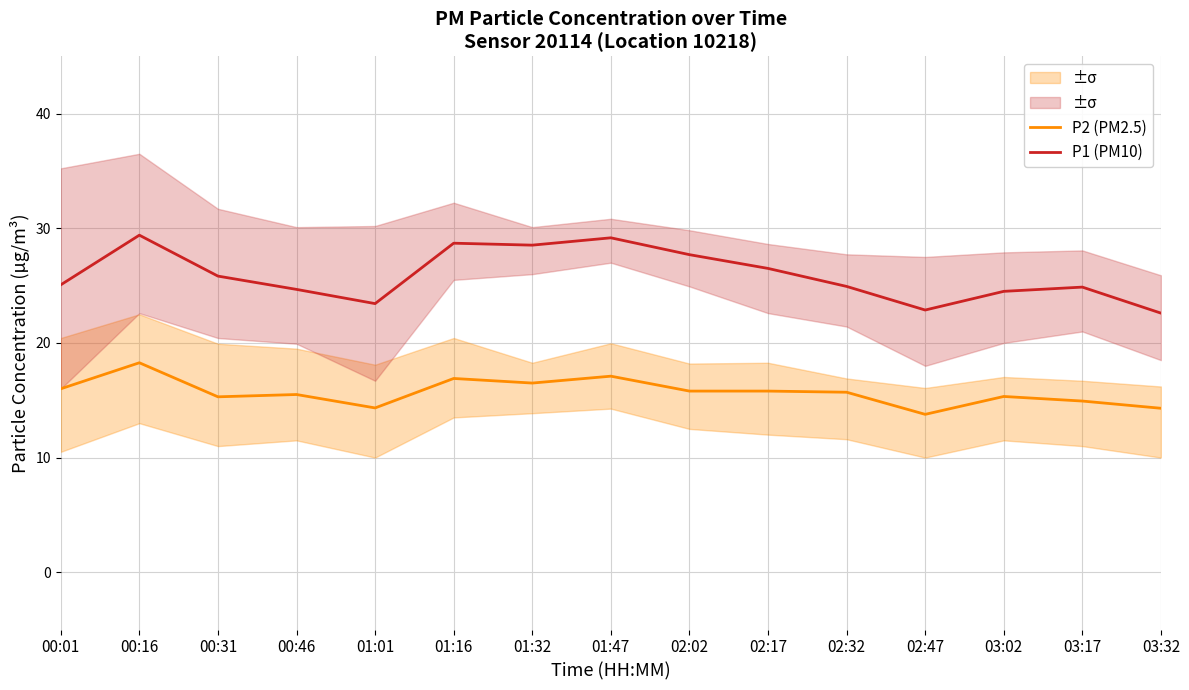

True or false: P2 (PM2.5) and P1 (PM10) intersect in this chart.

False